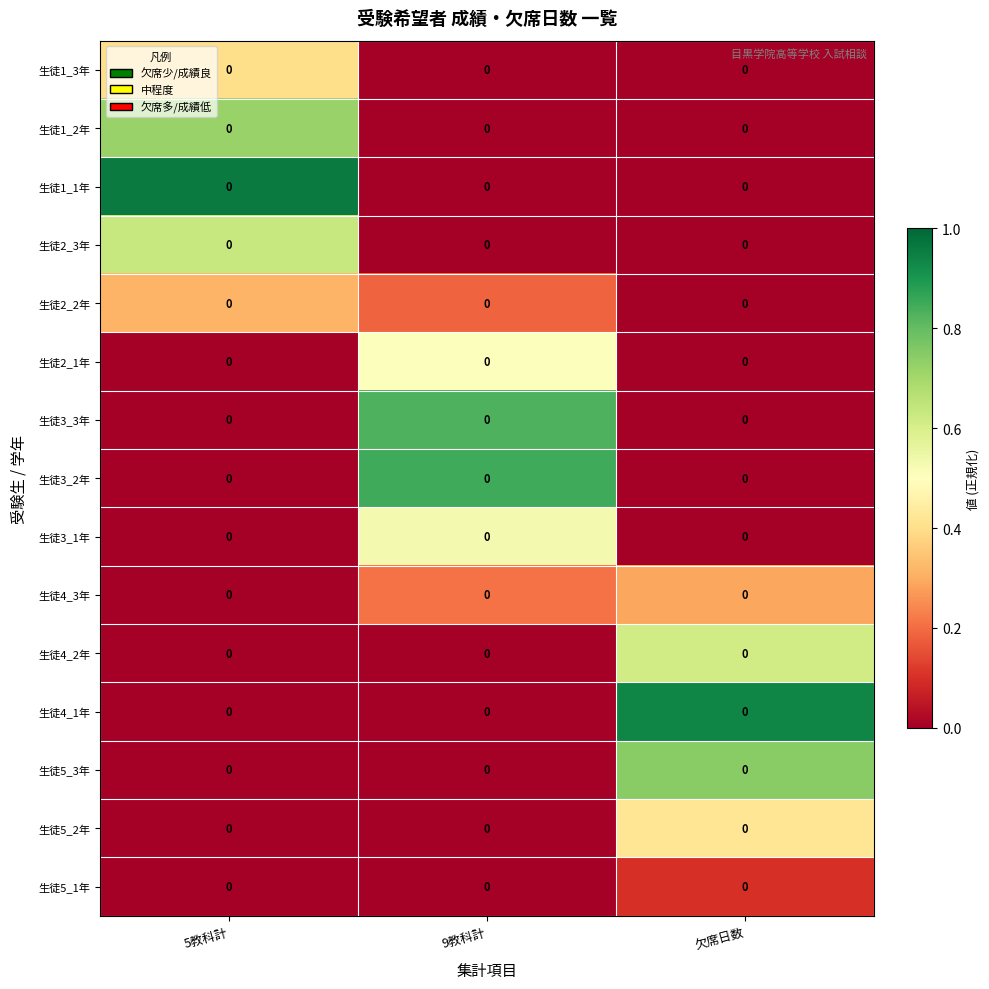

At how many categories does at least one series exceed 0?

3